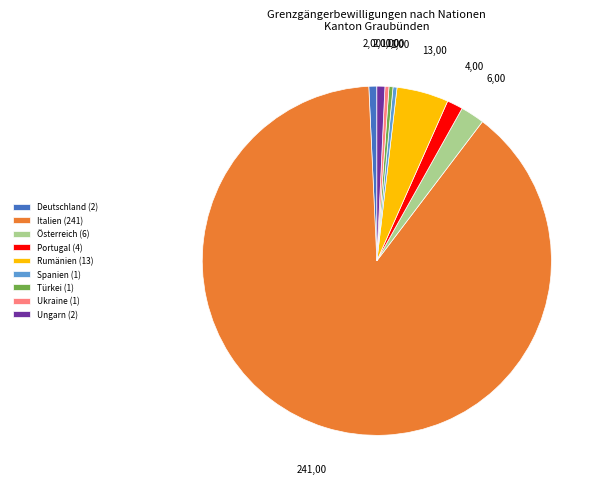

The Türkei (1) slice represents 10% of the pie. True or false?

False